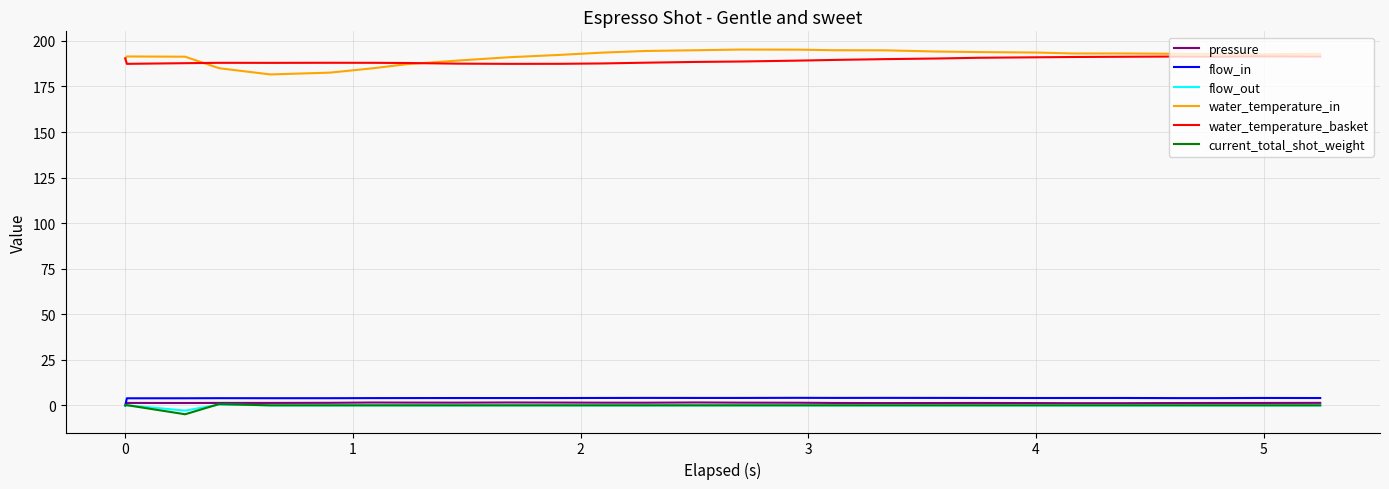

True or false: current_total_shot_weight and water_temperature_basket intersect in this chart.

False